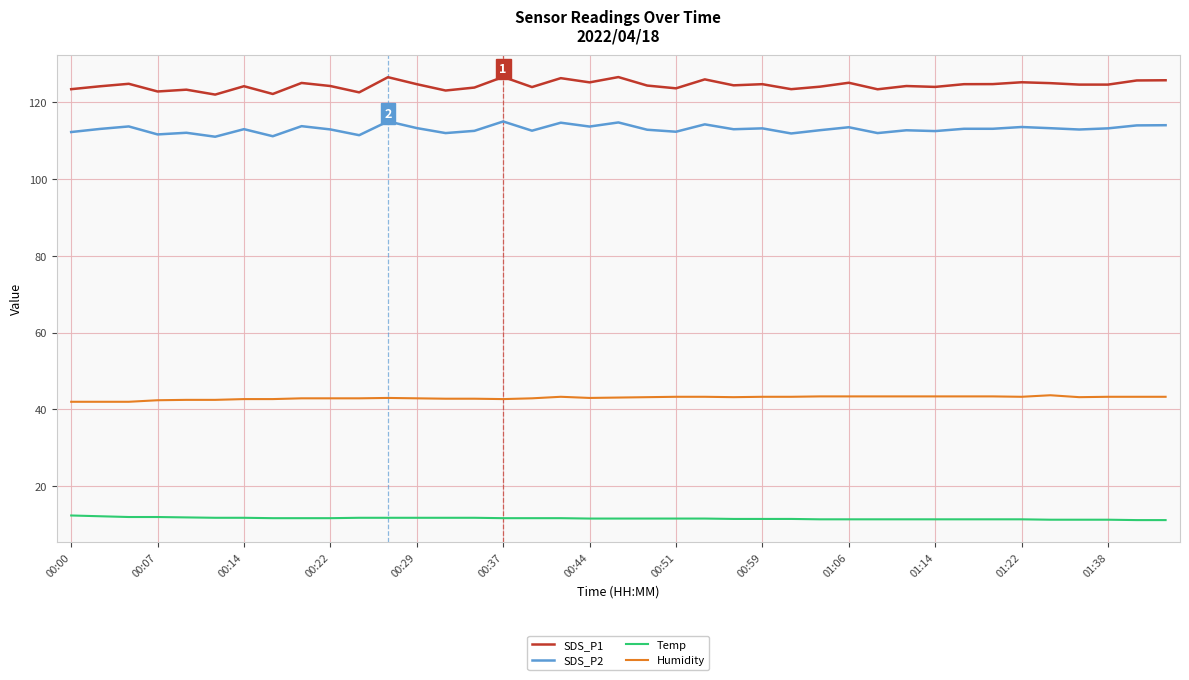

What is the smallest value displayed?

11.2